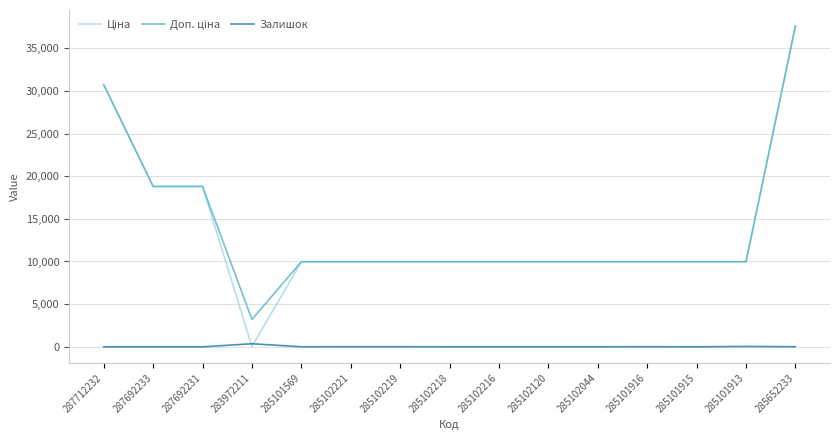

What is the total value across all series at 285101915?

19950.0